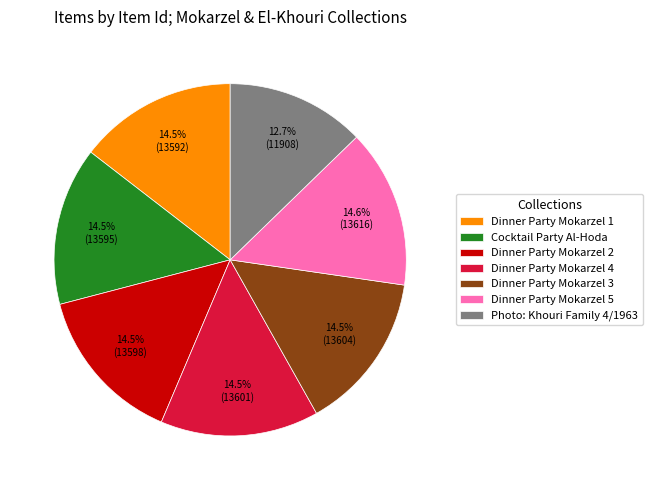

What is the ratio of the value at Photo: Khouri Family 4/1963 to the value at Dinner Party Mokarzel 3?

0.9